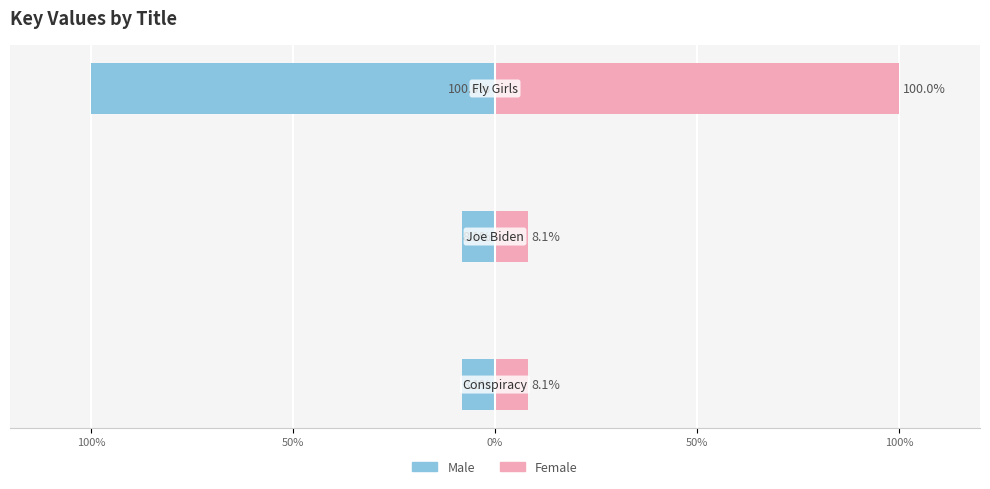

The Female series shows 2.5 at 50%. True or false?

False